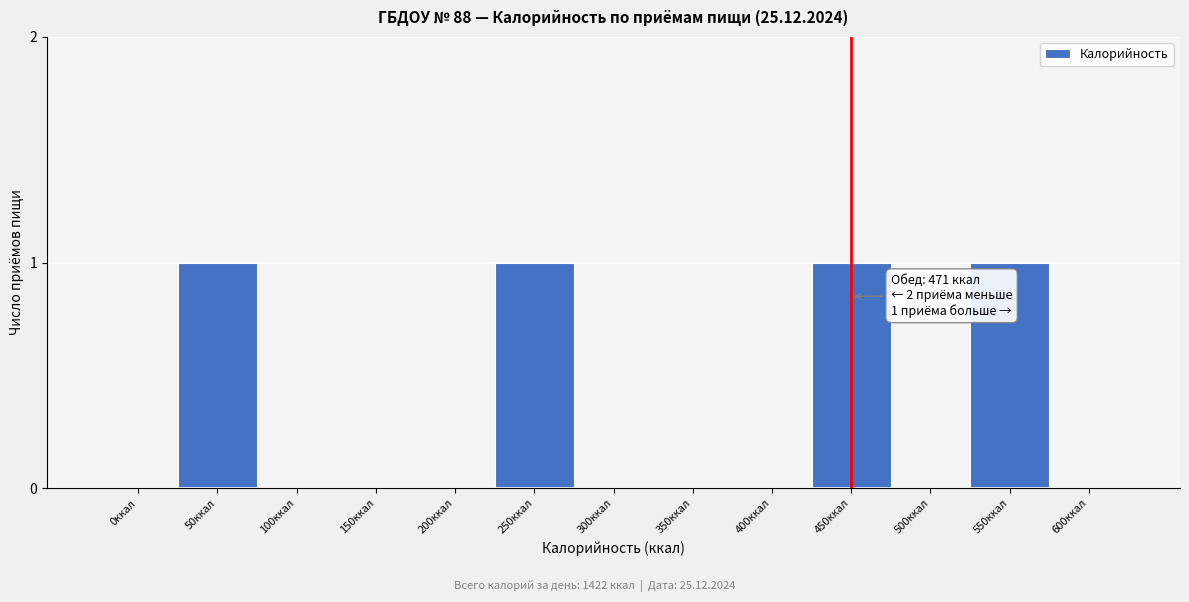

Reading right to left, extract all data points from this chart.

600ккал=0	550ккал=1	500ккал=0	450ккал=1	400ккал=0	350ккал=0	300ккал=0	250ккал=1	200ккал=0	150ккал=0	100ккал=0	50ккал=1	0ккал=0